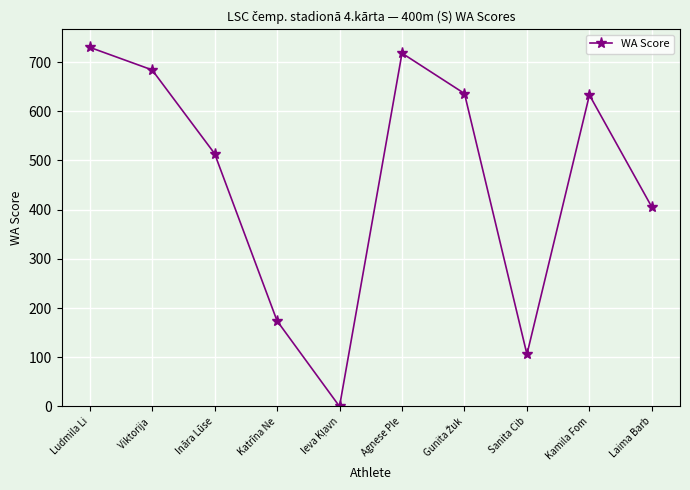

How many values are below 633?

5